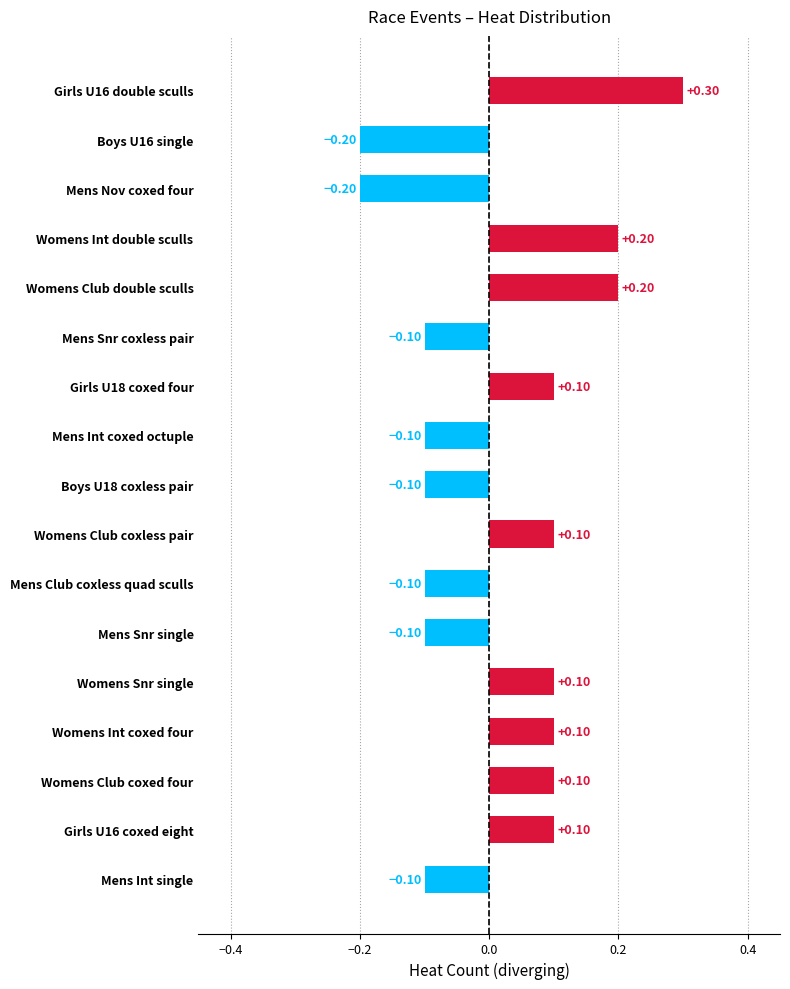

What is the change in value from Mens Snr coxless pair to Womens Club double sculls?

+0.3